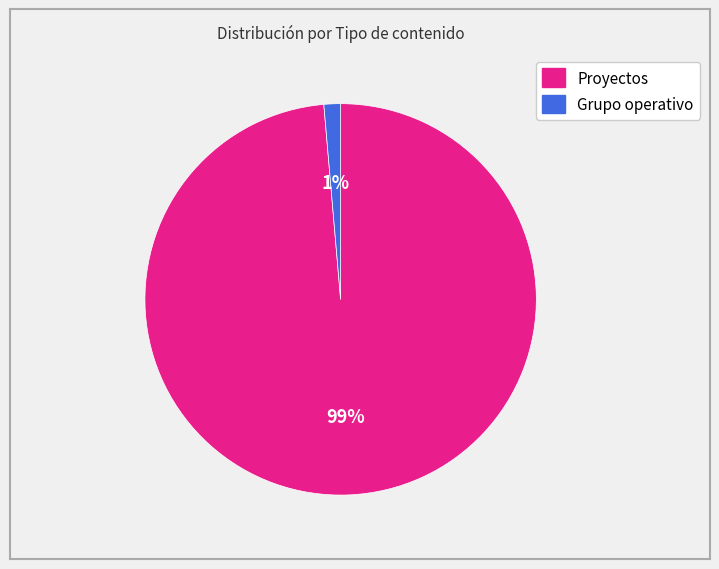

Is there any slice that represents more than half of the pie?

Yes